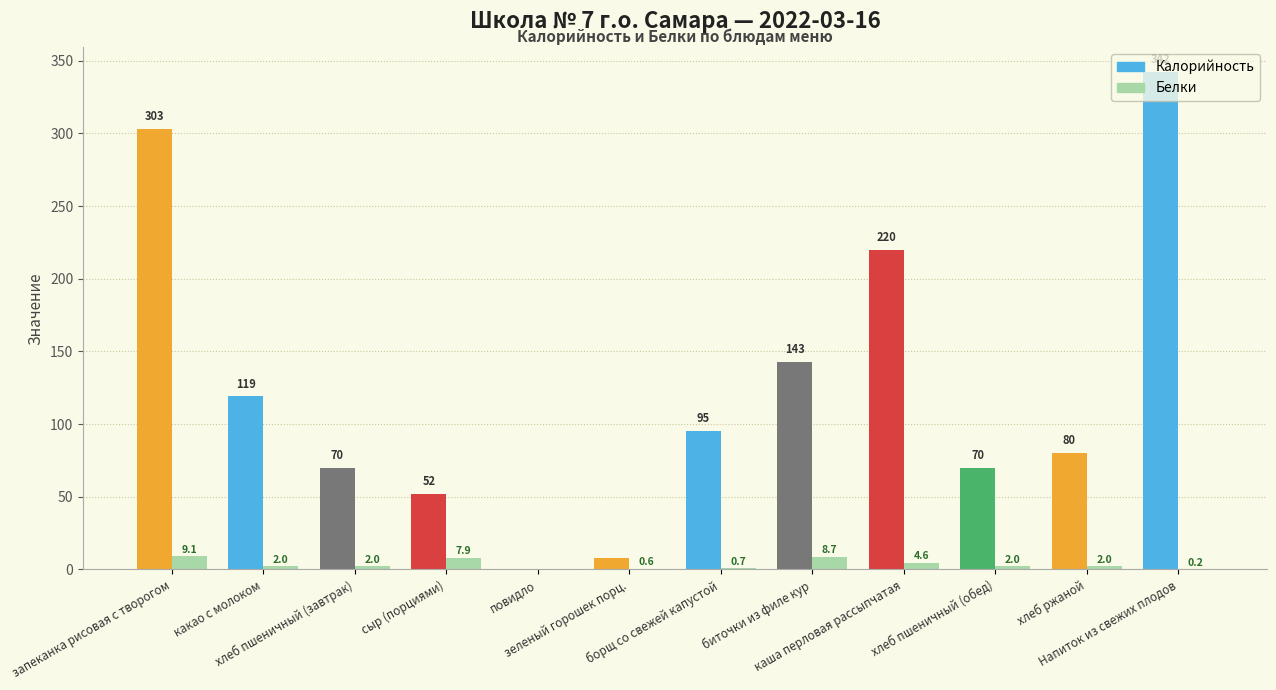

Read the Белки value at хлеб ржаной.

2.0